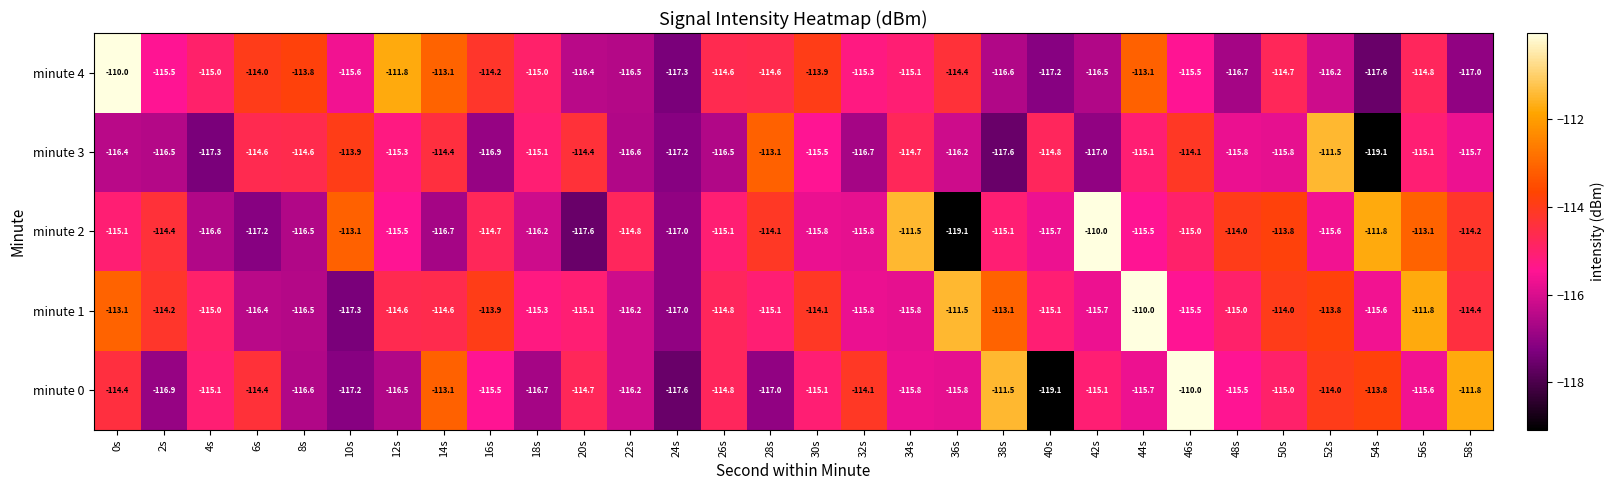

Which category has the lowest value in the minute 1 series?

10s